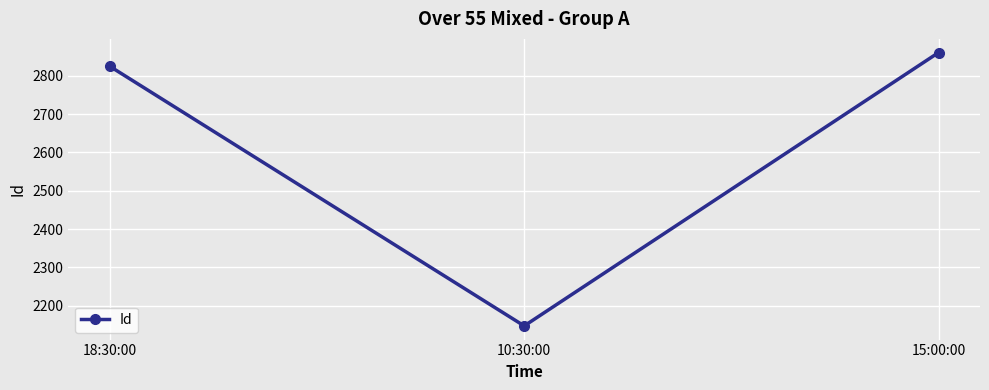

The value at 10:30:00 is 2147. True or false?

True